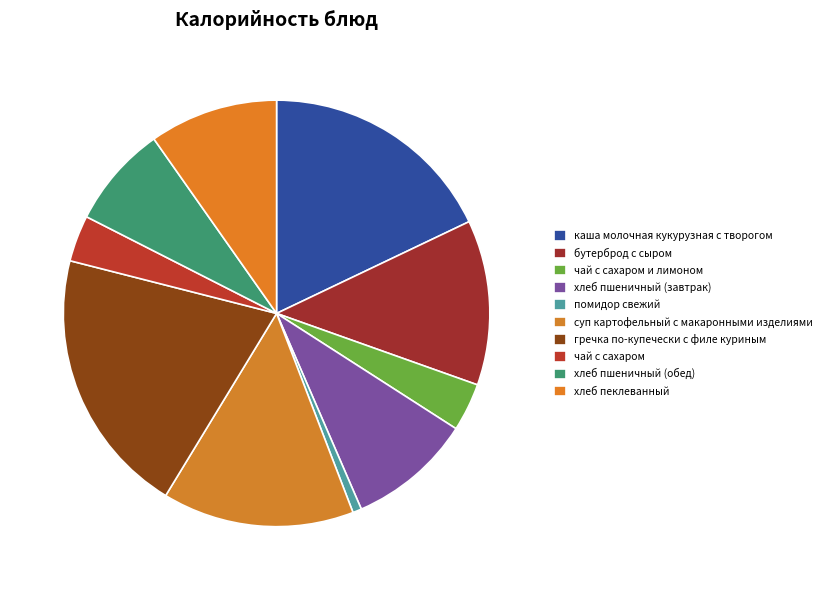

How many slices are in this pie chart?

10